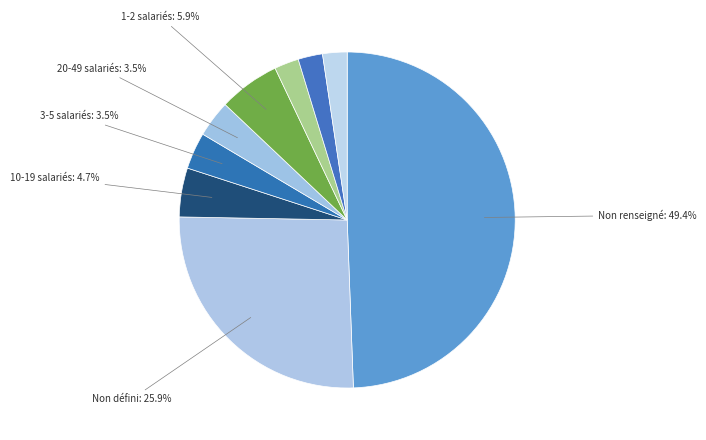

How many segments does this pie chart have?

9